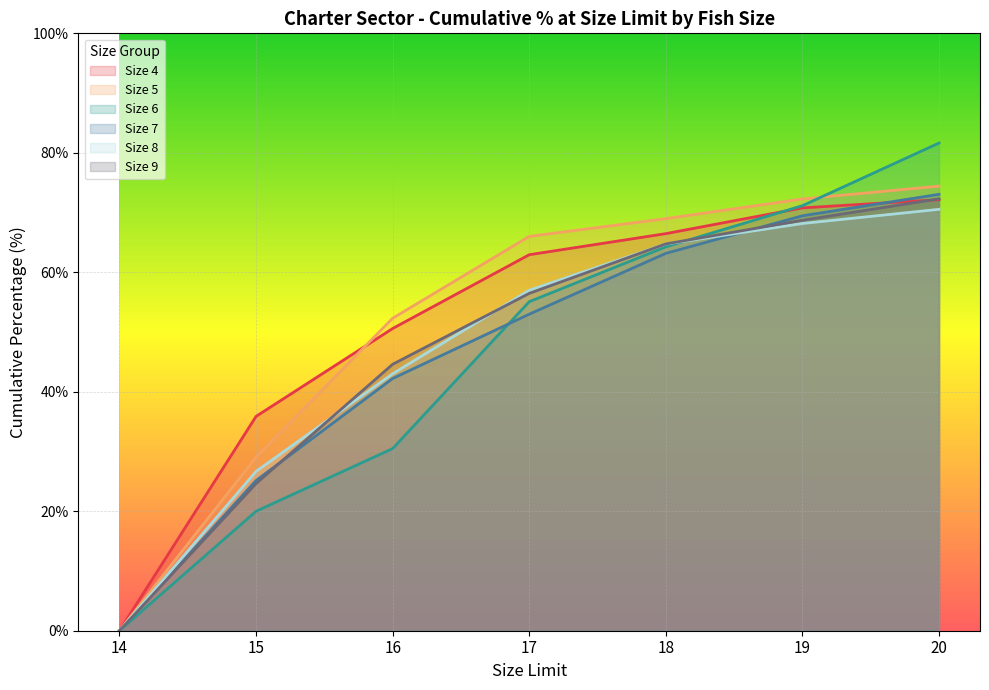

Is it true that Size 6 equals 71.2 at 19?

True